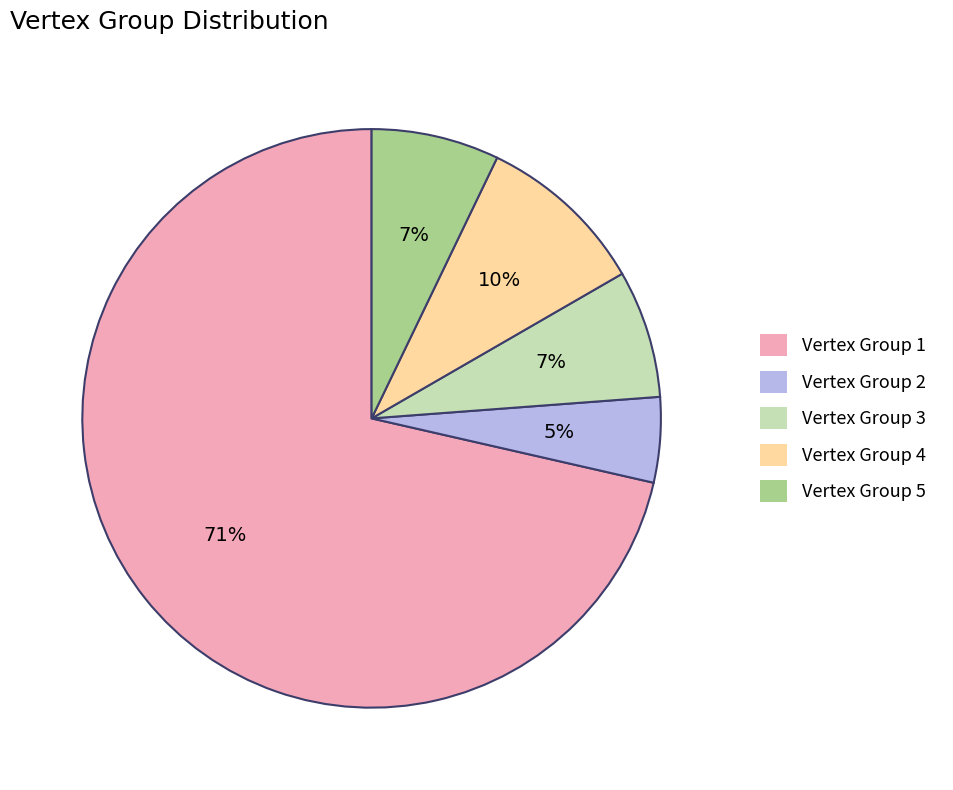

Which has a higher value, Vertex Group 3 or Vertex Group 1?

Vertex Group 1